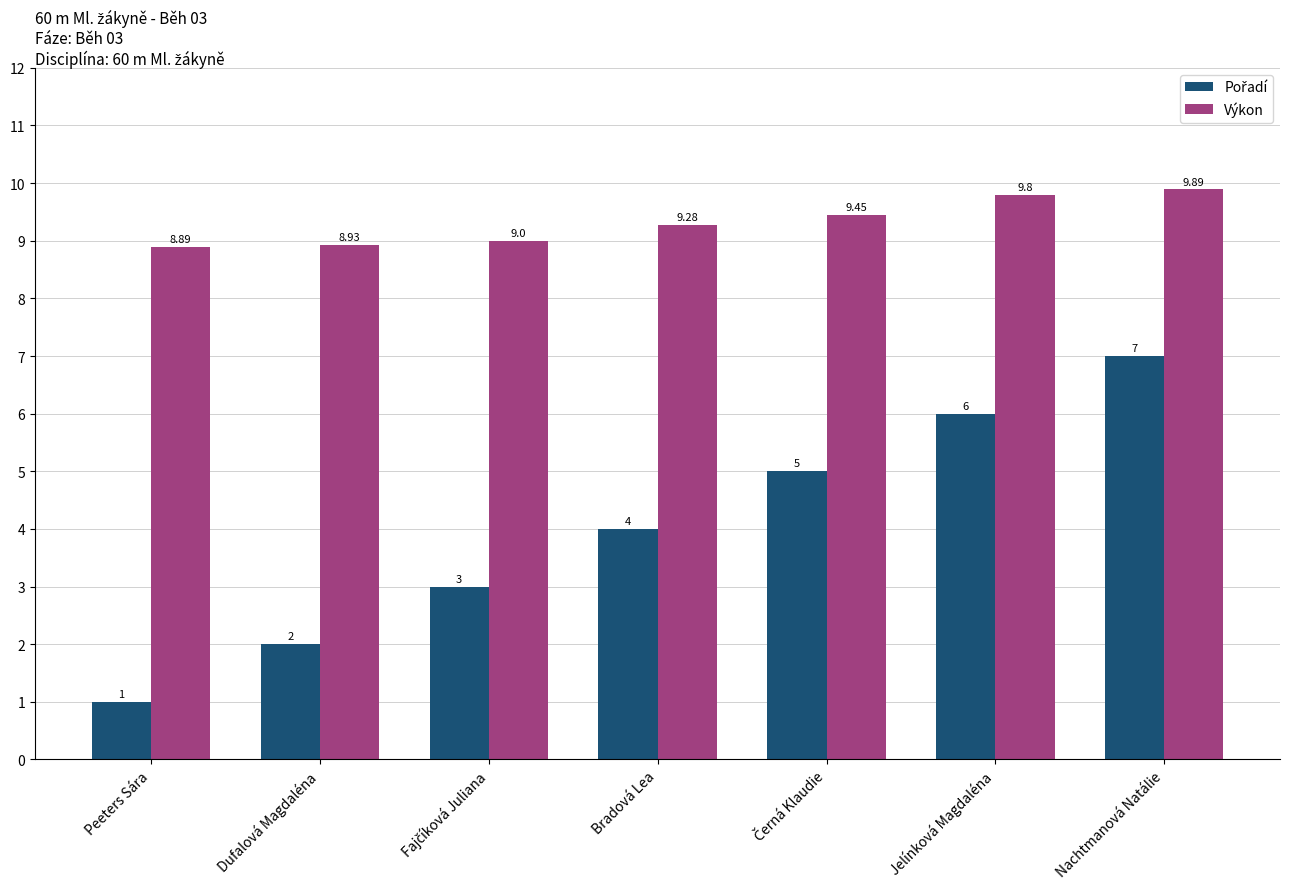

At how many categories does at least one series exceed 7?

7